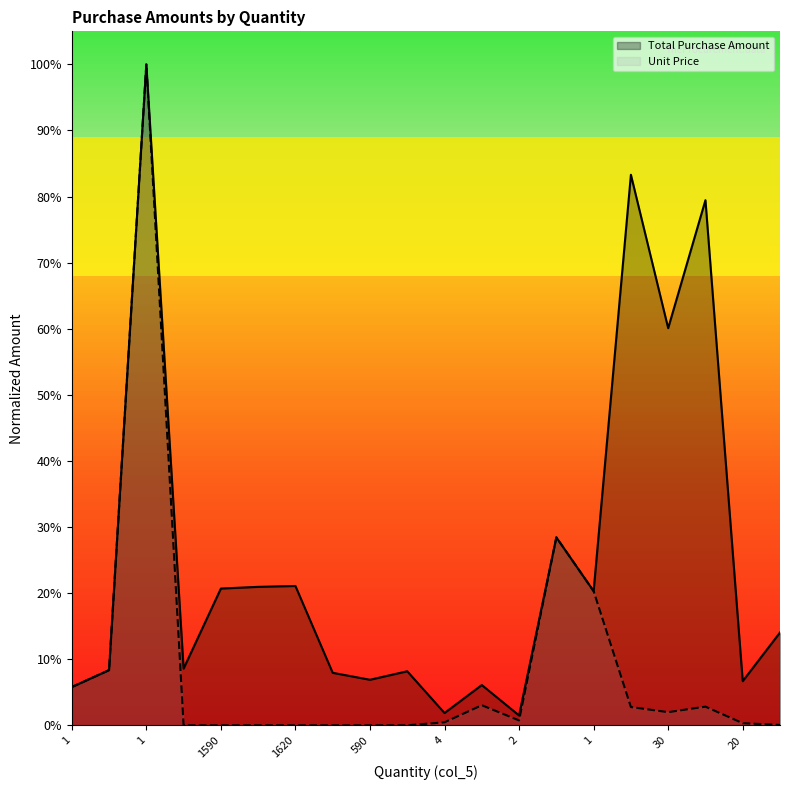

What is the sum of all Unit Price values?

1.8